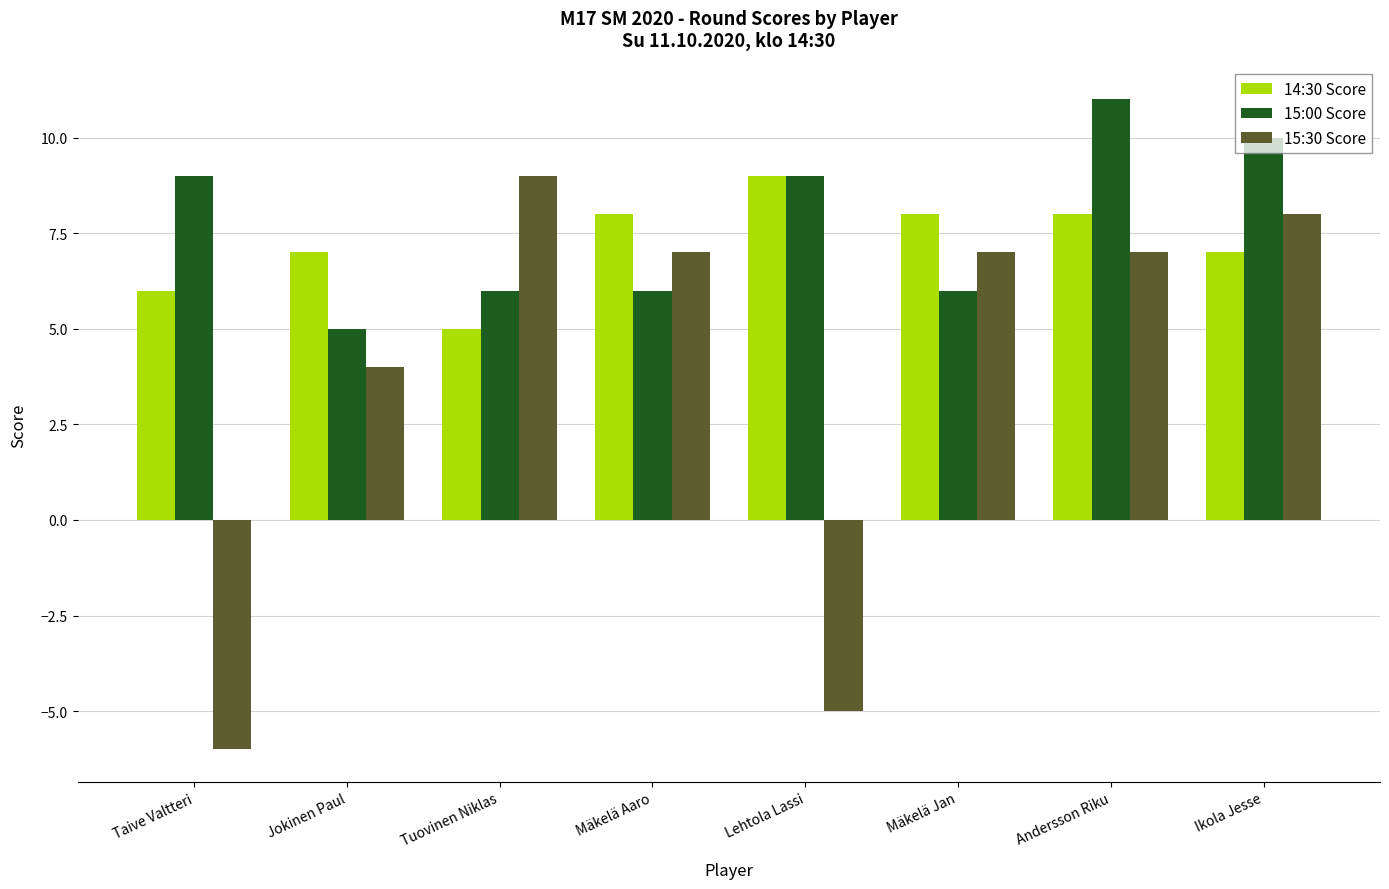

How many data points in 14:30 Score are less than 8?

4